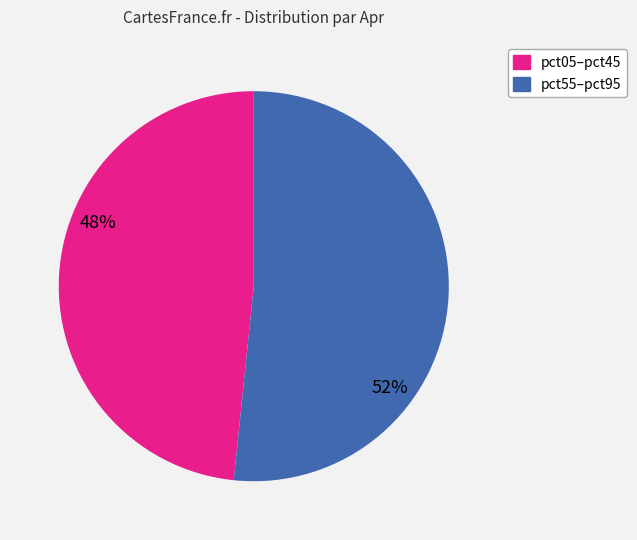

Does any single category account for the majority?

Yes